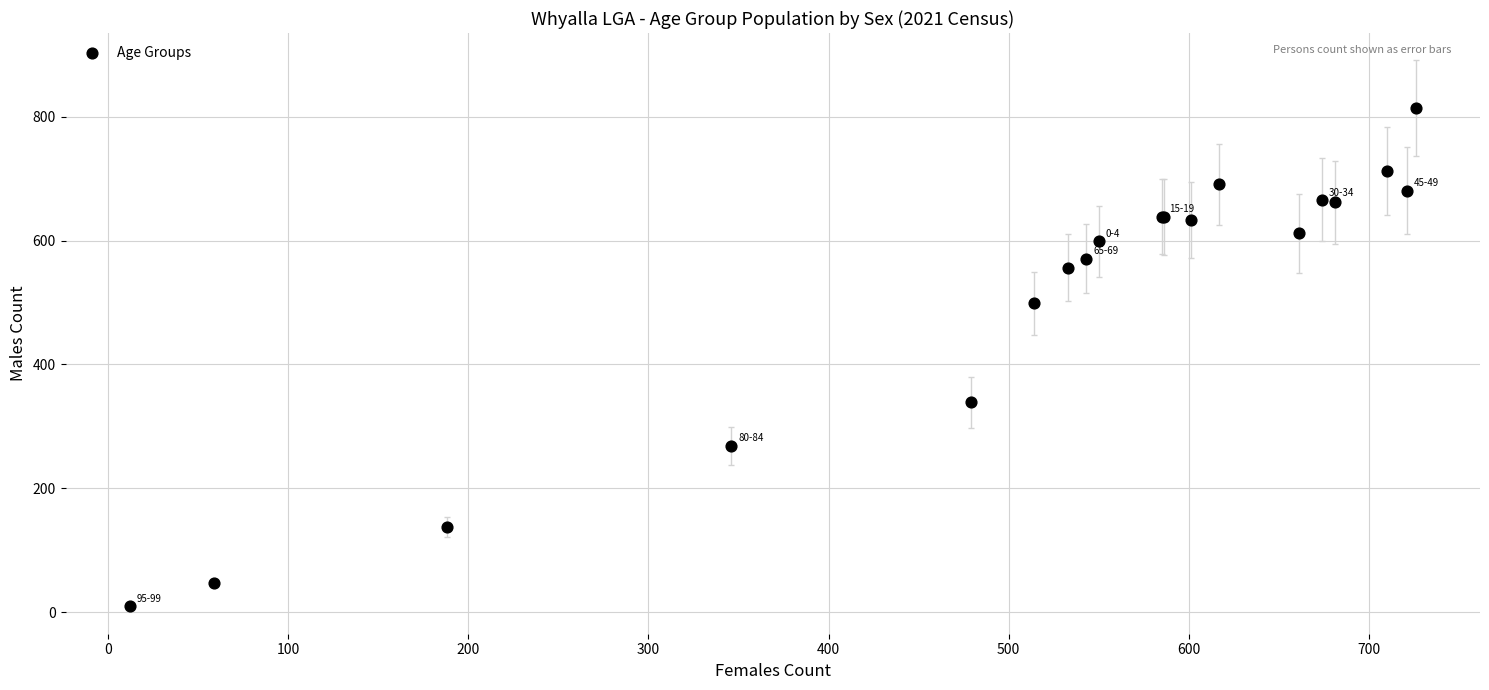

What Y value in the scatter plot is closest to 412?

339